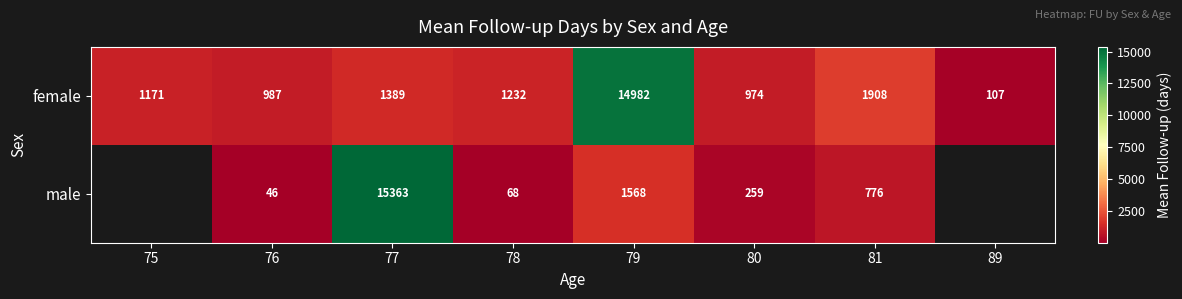

Rank the series at 77 from highest to lowest value.

male, female